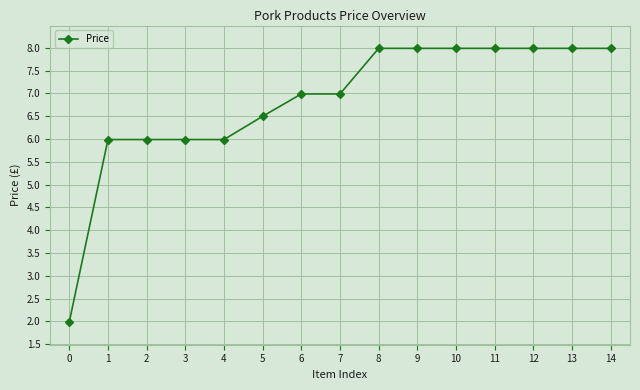

What value does the data have at 3?

6.0